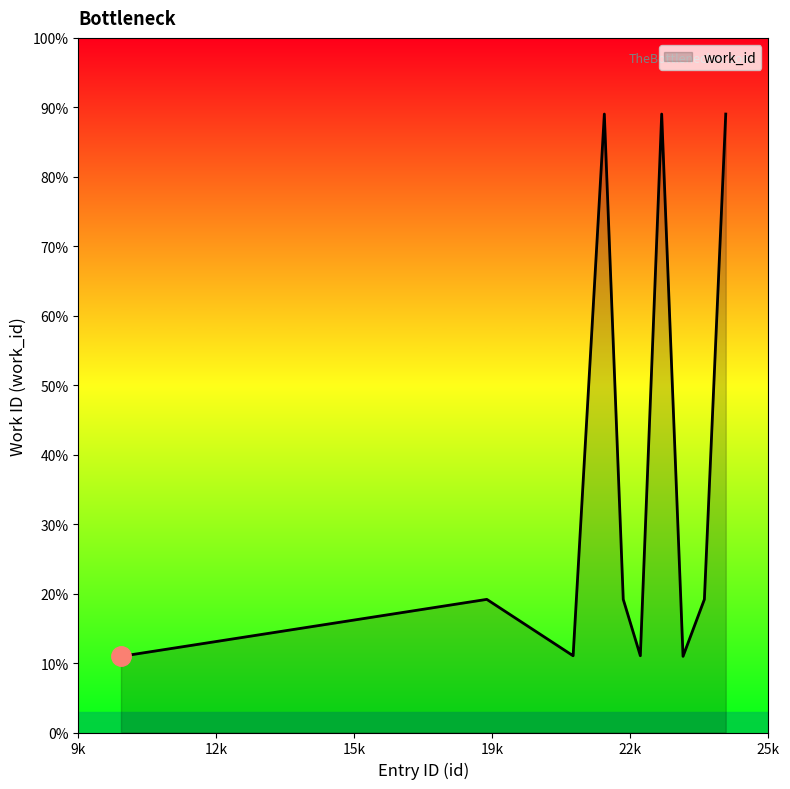

Does the chart have visible grid lines?

No